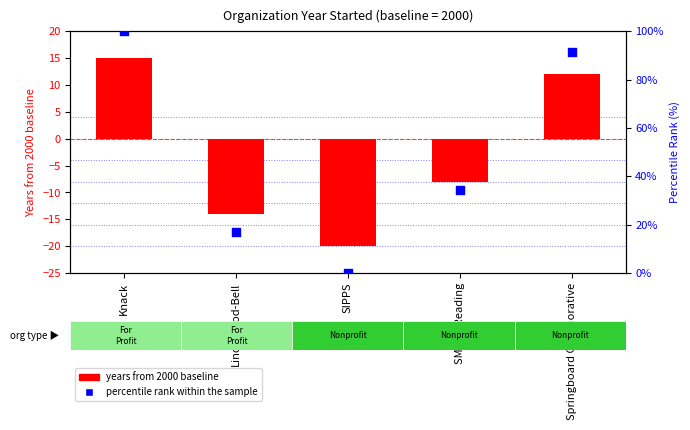

Which series has the largest Y range (max minus min)?

percentile rank within the sample